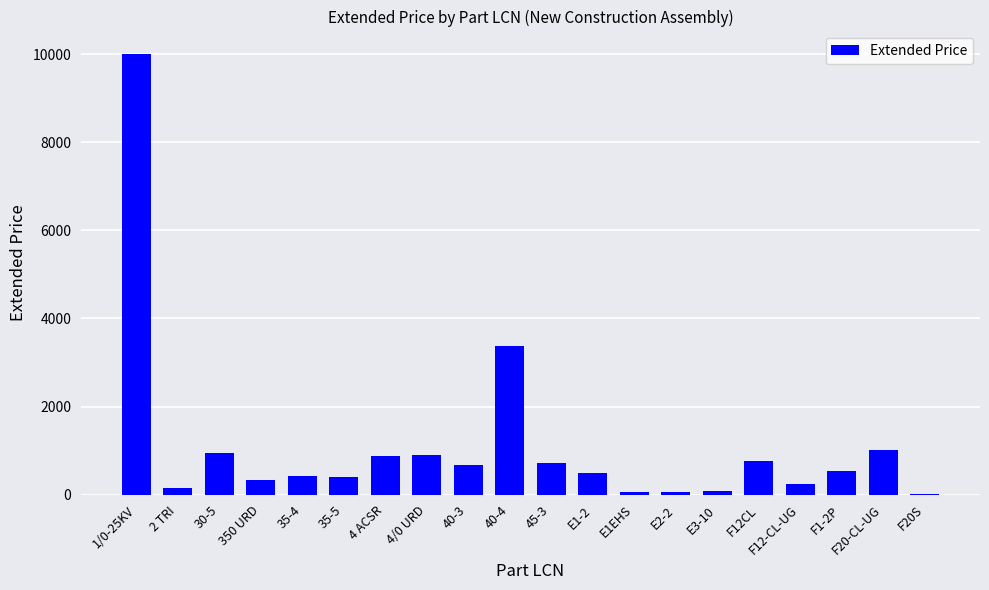

The value at F20-CL-UG is 1004.0. True or false?

True